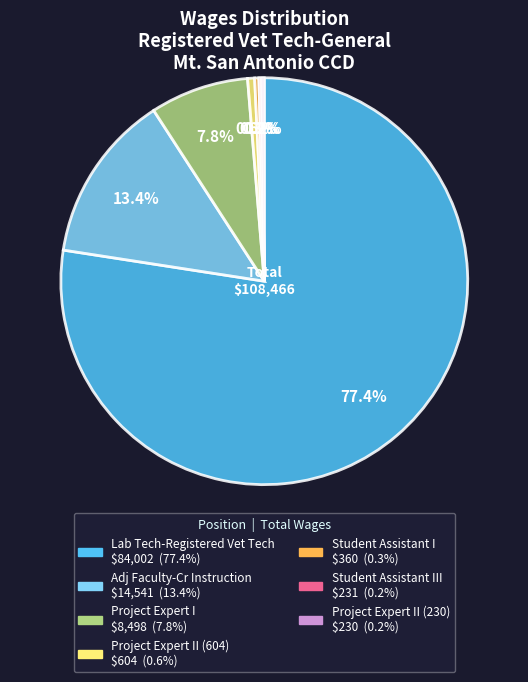

Is there a majority slice in this chart?

Yes